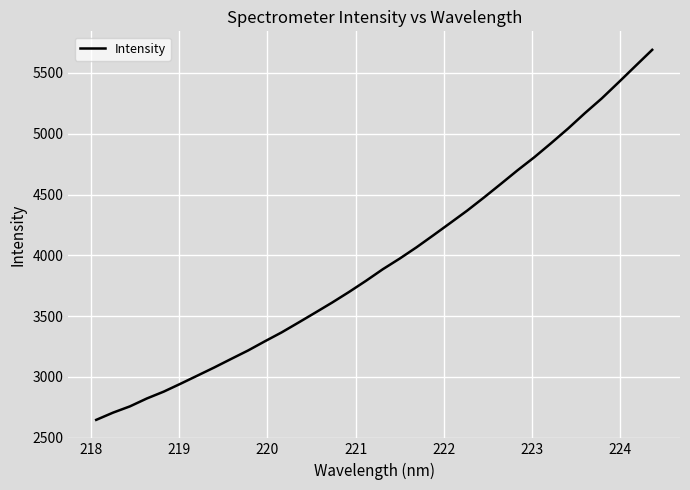

How many values exceed 3885?

17